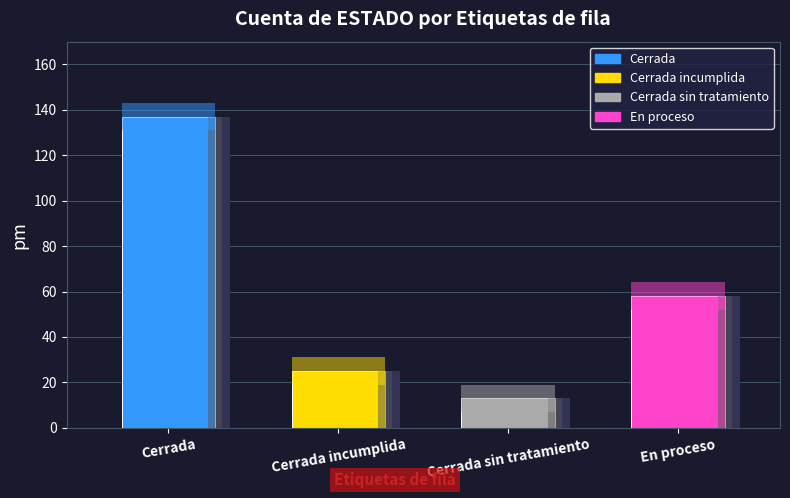

What is the sum of the values at Cerrada incumplida and Cerrada?

162